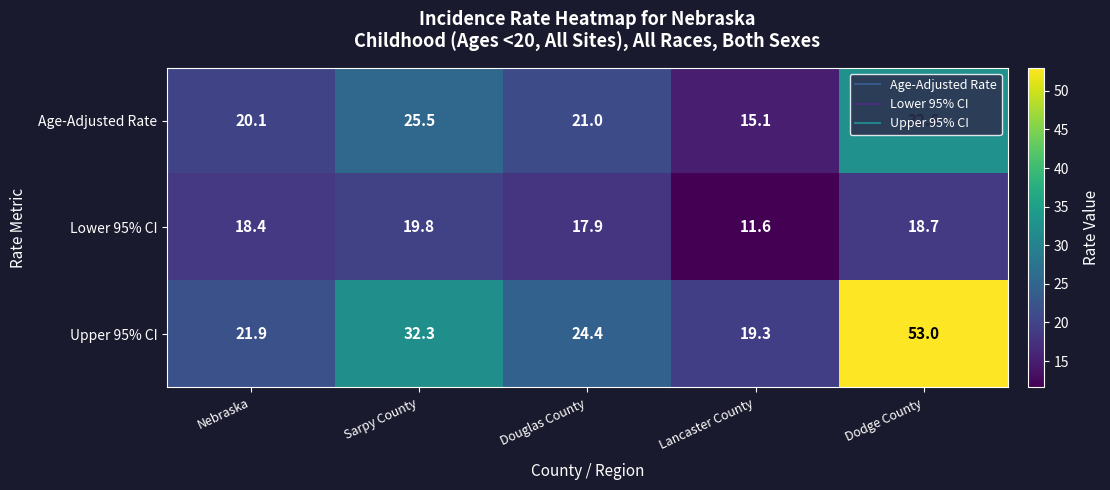

Which series changed the most between Nebraska and Lancaster County?

Lower 95% CI